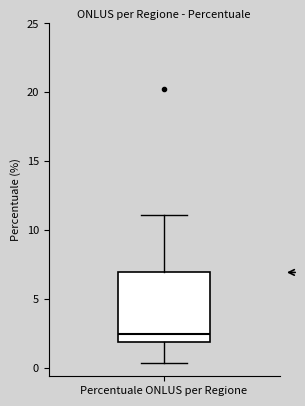

Where does the lower whisker of the box for Percentuale ONLUS per Regione end on the y-axis? The values are not printed on the chart, so give them approximately, as read against the axis.

0.5